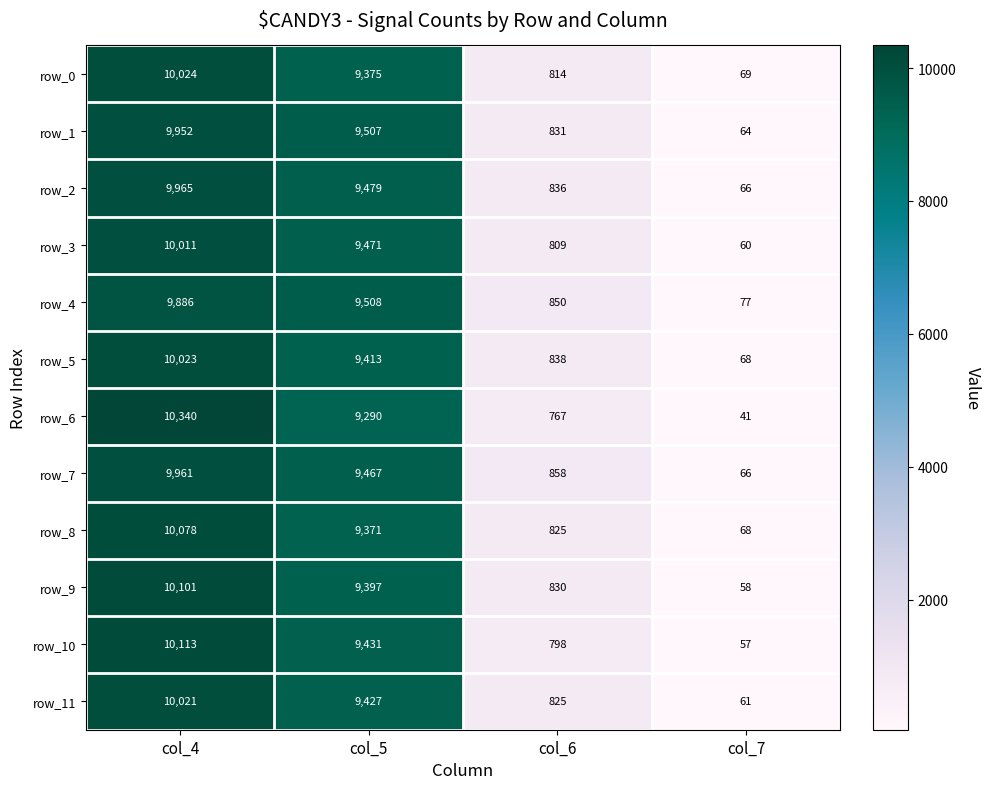

What is the difference between the maximum and second lowest values in the row_0 series?

9210